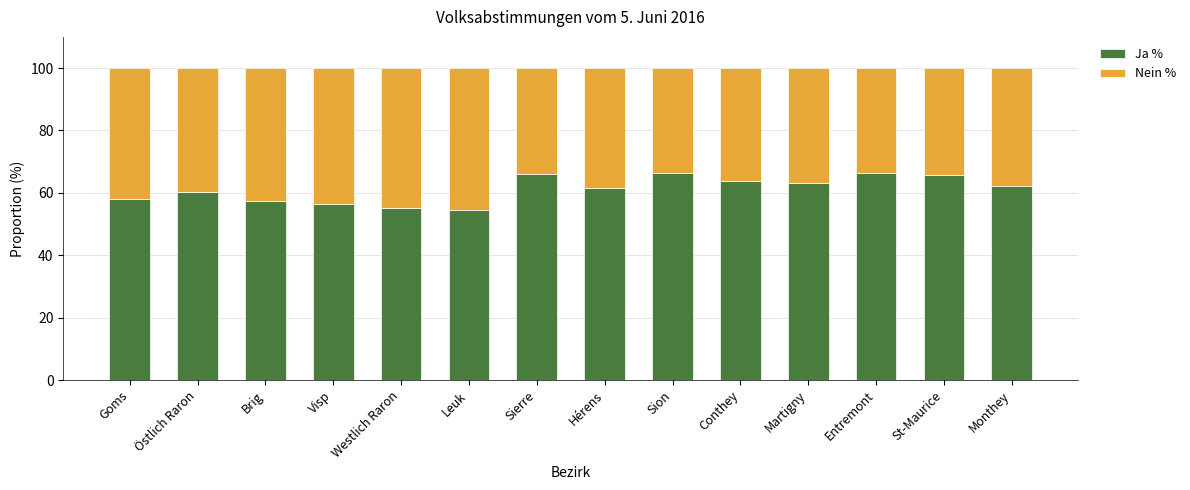

Is it true that Ja % equals 108.6 at Monthey?

False